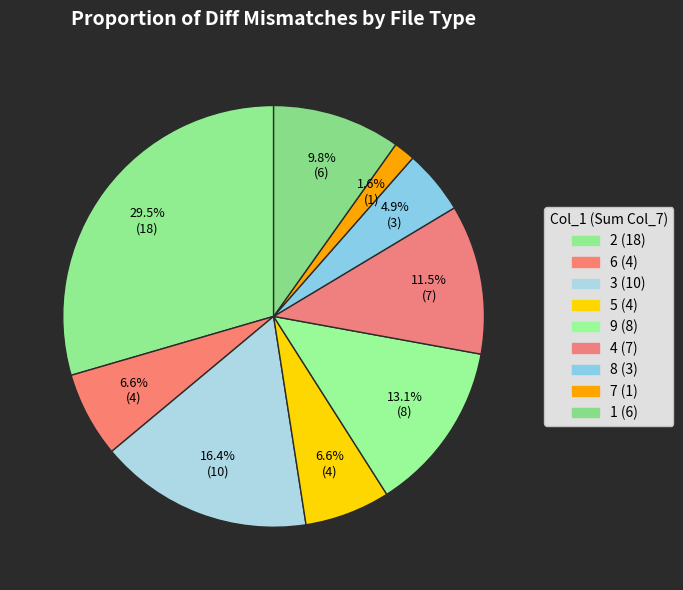

Count the number of slices in the pie.

9